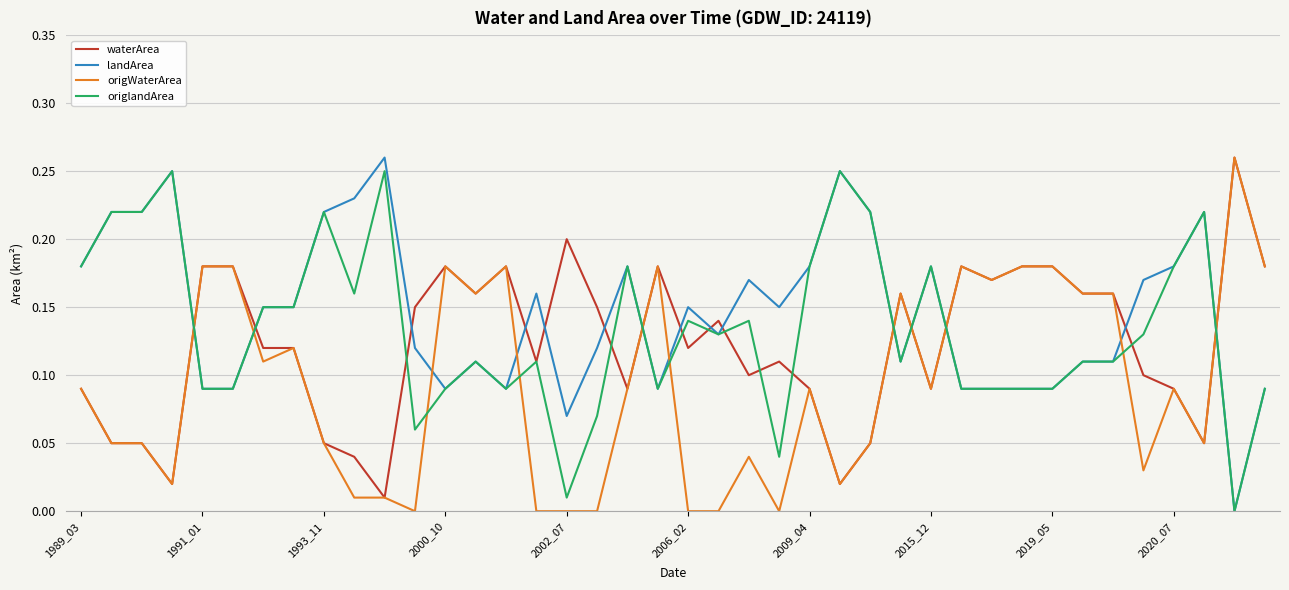

Which series ends up on top after the final intersection of waterArea and origlandArea?

waterArea